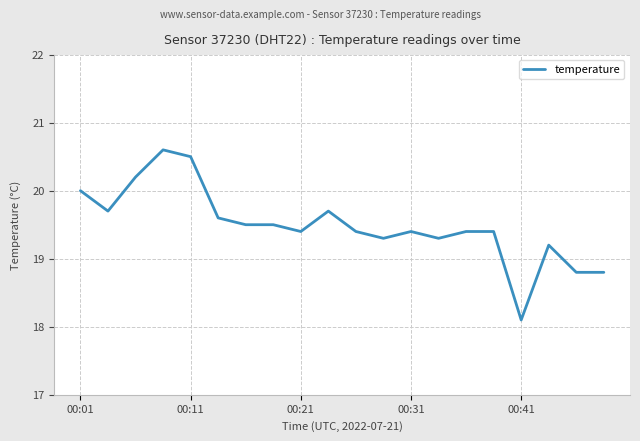

What is the smallest value displayed?

18.1